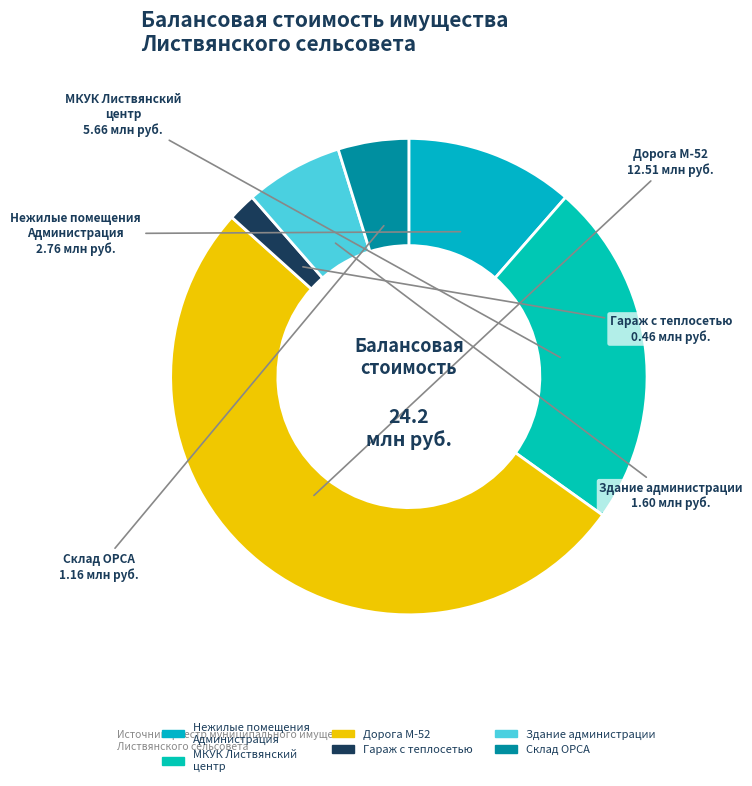

How many slices are in this pie chart?

6